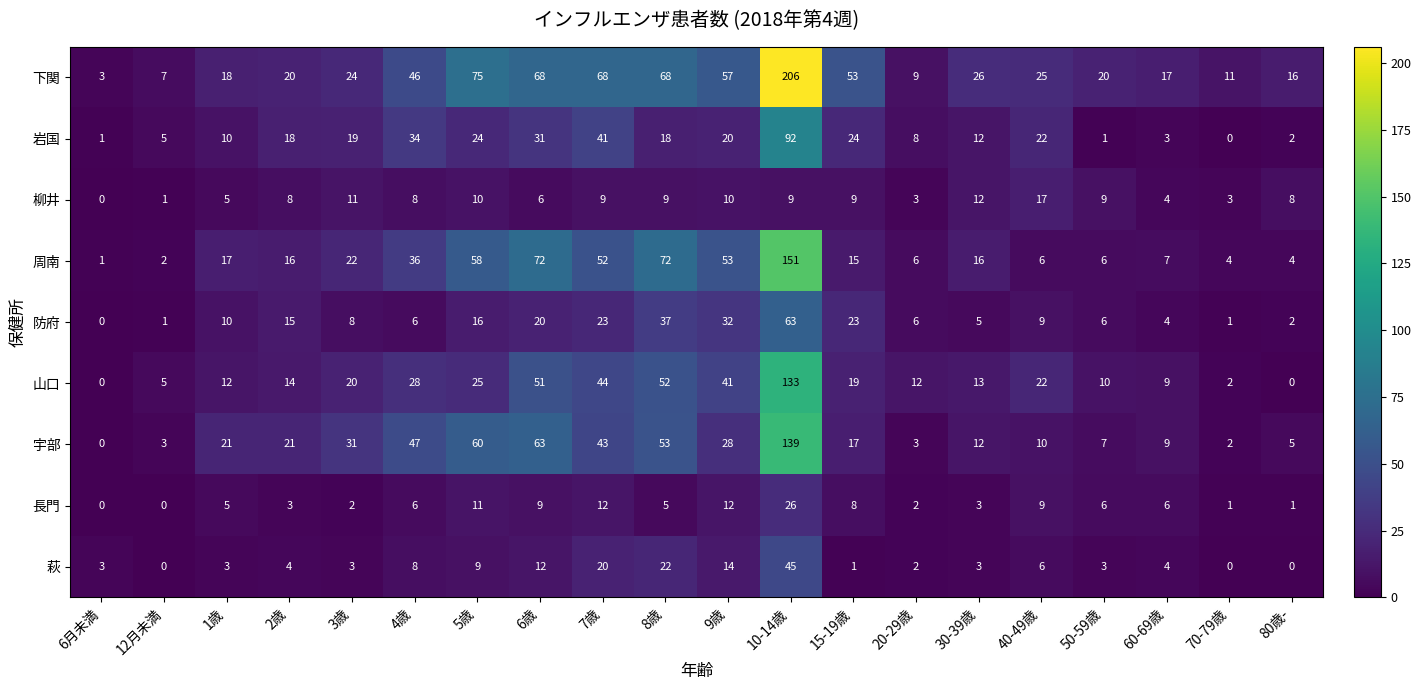

Between 2歳 and 3歳, which series saw the biggest shift?

宇部